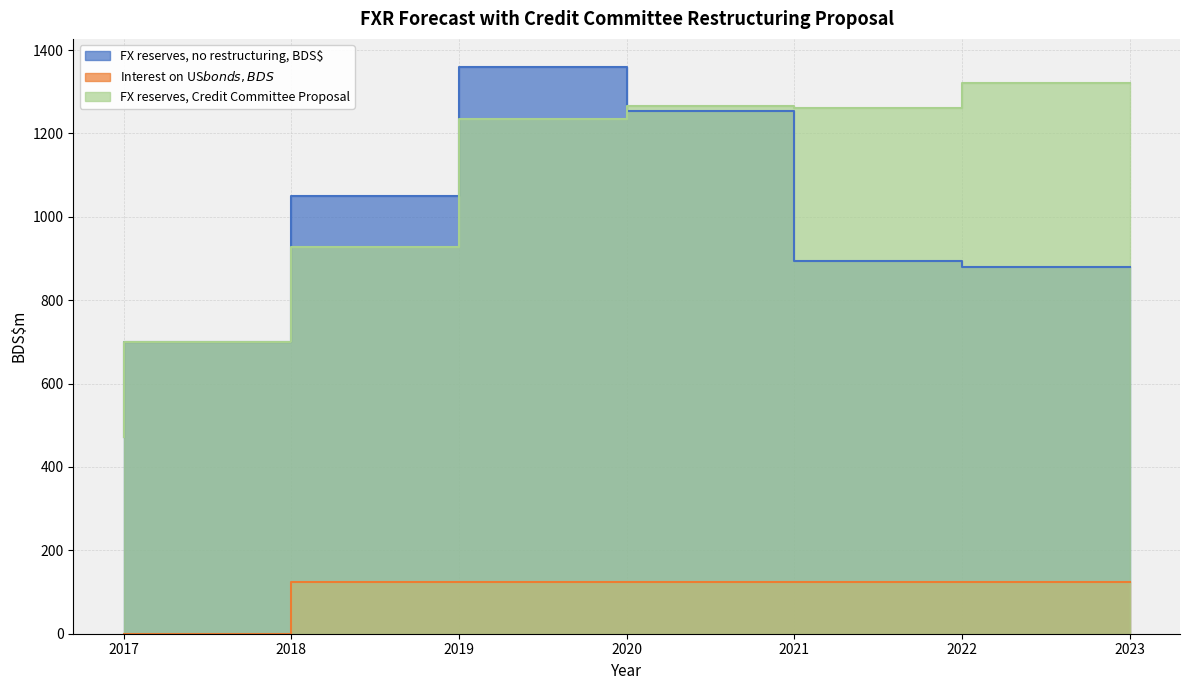

Reading left to right, what are all the values shown in this chart?

FX reserves, no restructuring, BDS$: 2017=473	2018=701	2019=1051	2020=1359	2021=1255	2022=893	2023=879
Interest on US$ bonds, BDS$: 2017=0	2018=0	2019=124	2020=124	2021=124	2022=124	2023=124
FX reserves, Credit Committee Proposal: 2017=473	2018=701	2019=927	2020=1235	2021=1265	2022=1261	2023=1321